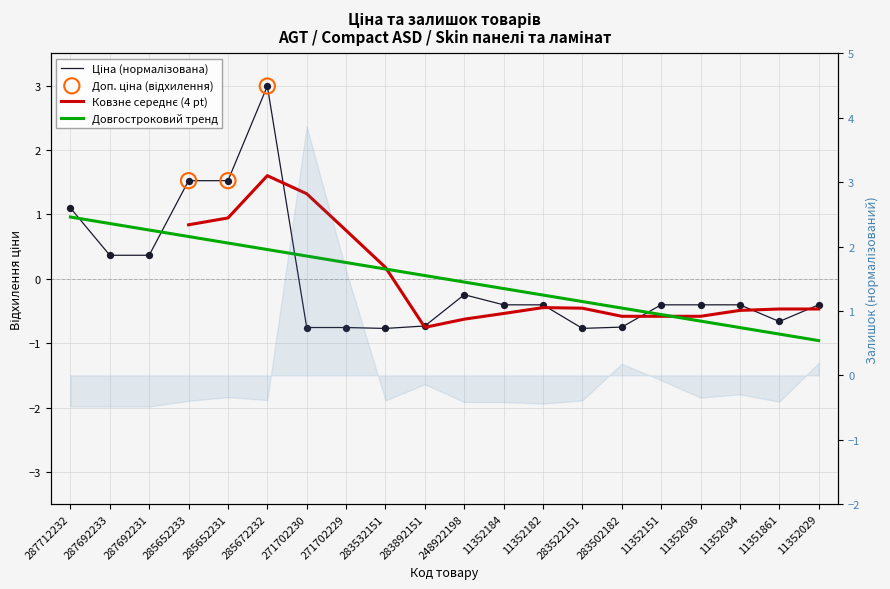

Is the value of Ціна at 287712232 greater than the value of Доп. ціна at 287692233?

Yes